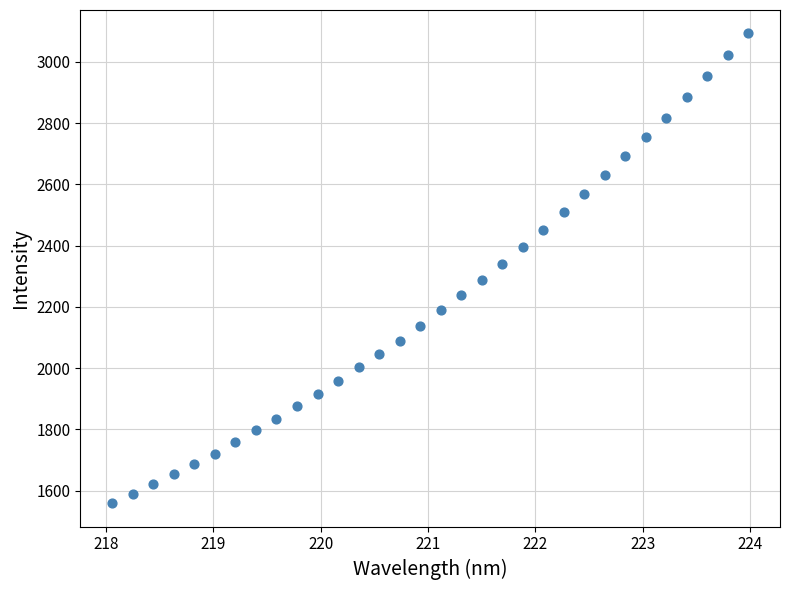

What is the range of Y values (max minus min)?

1533.3